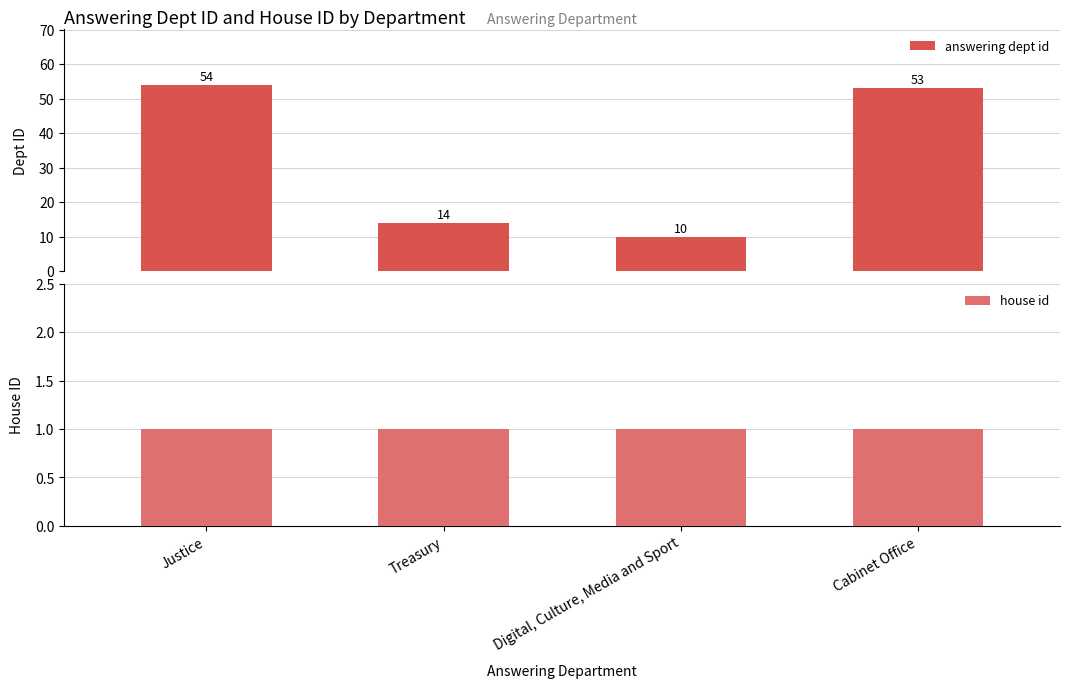

What is the sum of all house id values?

4